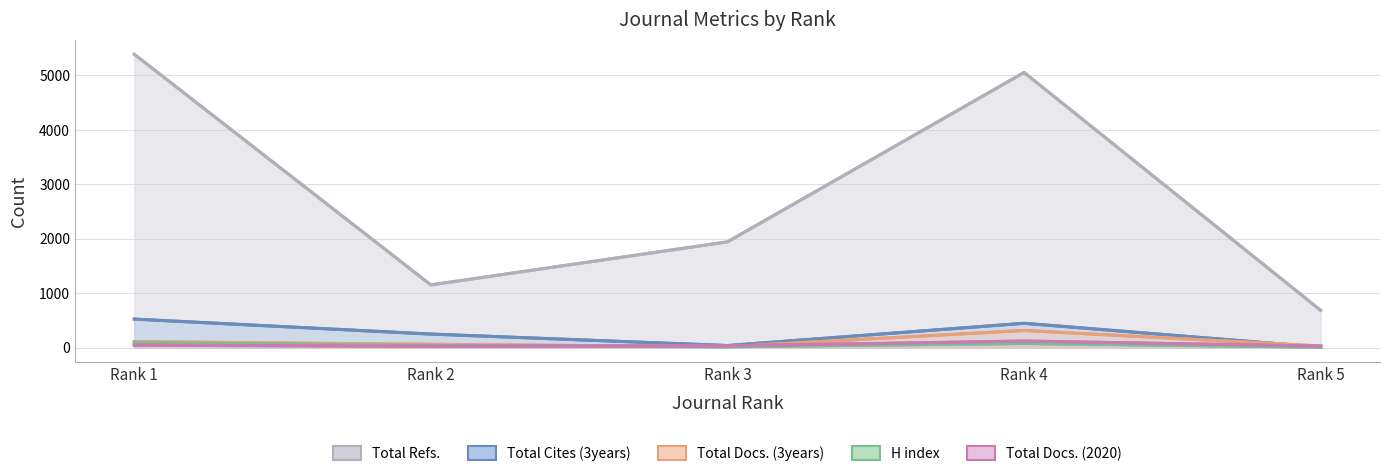

What are all the series names shown in the legend?

H index, Total Docs. (2020), Total Docs. (3years), Total Refs., Total Cites (3years)